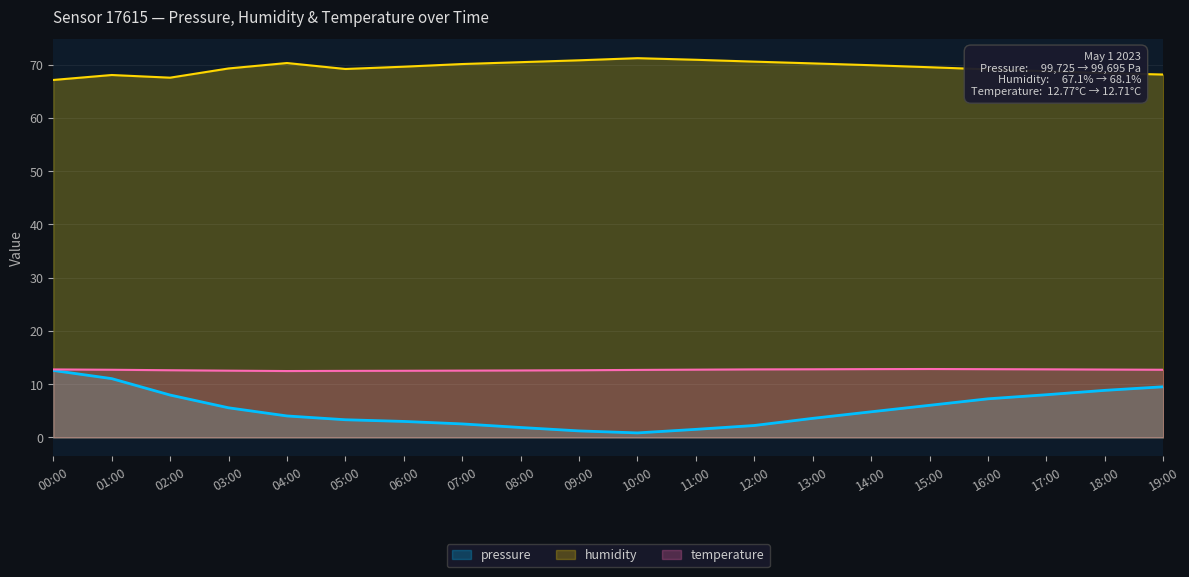

Between 05:00 and 17:00, which series saw the biggest shift?

pressure